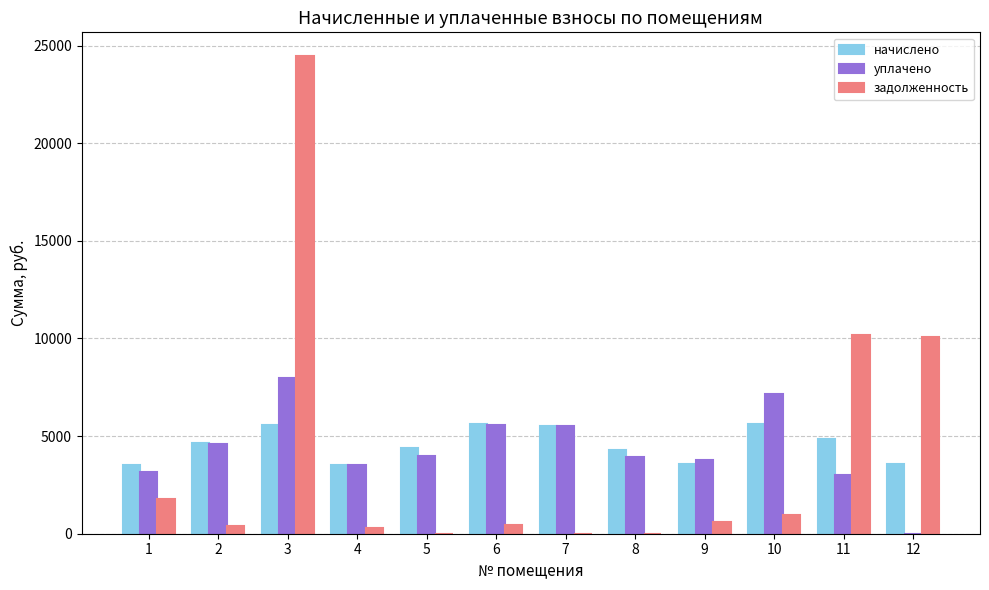

The value of задолженность at 11 is 4563.1. True or false?

False